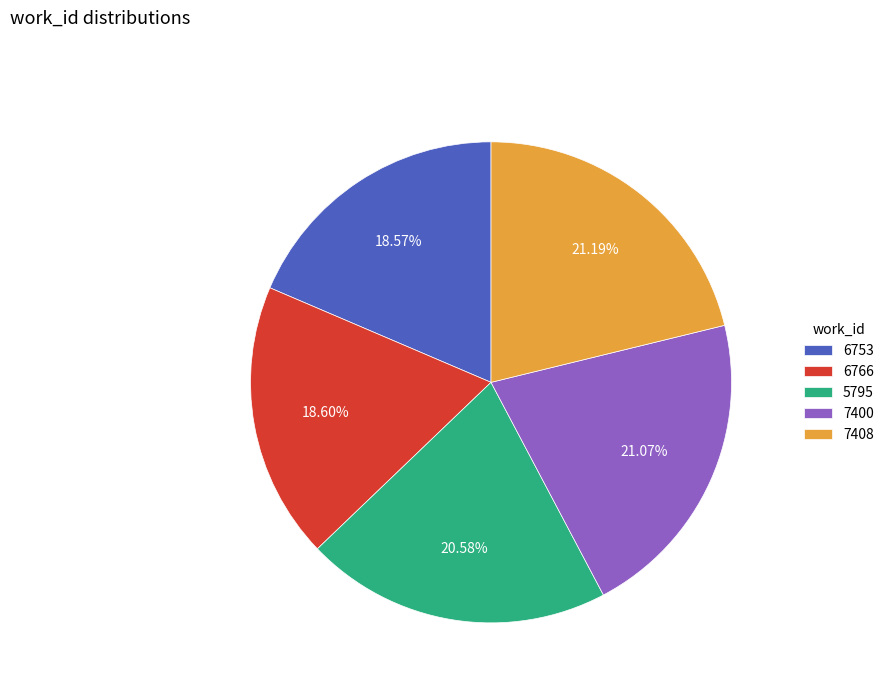

Is there any slice that represents more than half of the pie?

No